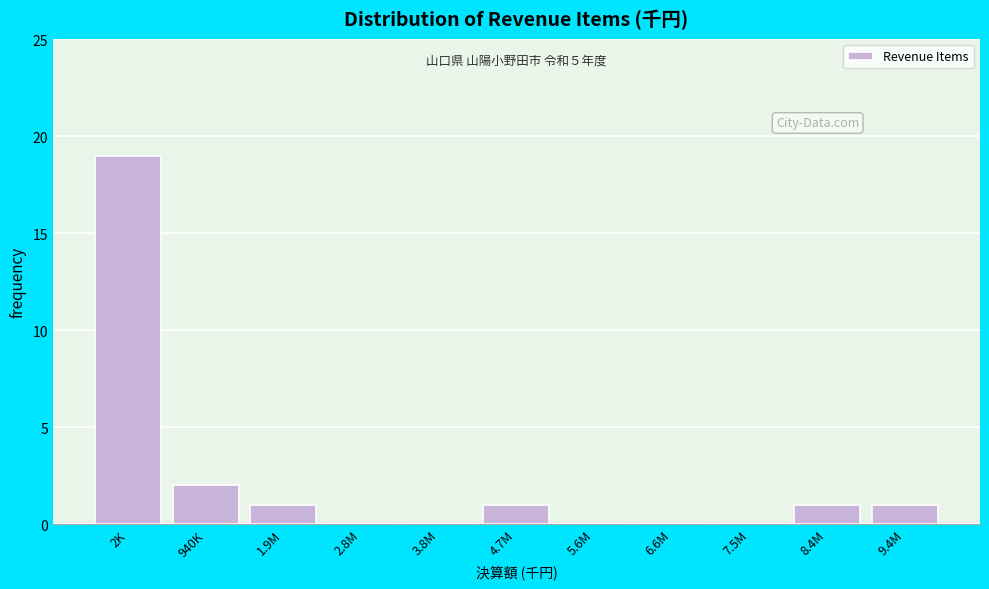

Reading right to left, list all the values displayed in this chart.

9.4M=1	8.4M=1	7.5M=0	6.6M=0	5.6M=0	4.7M=1	3.8M=0	2.8M=0	1.9M=1	940K=2	2K=19